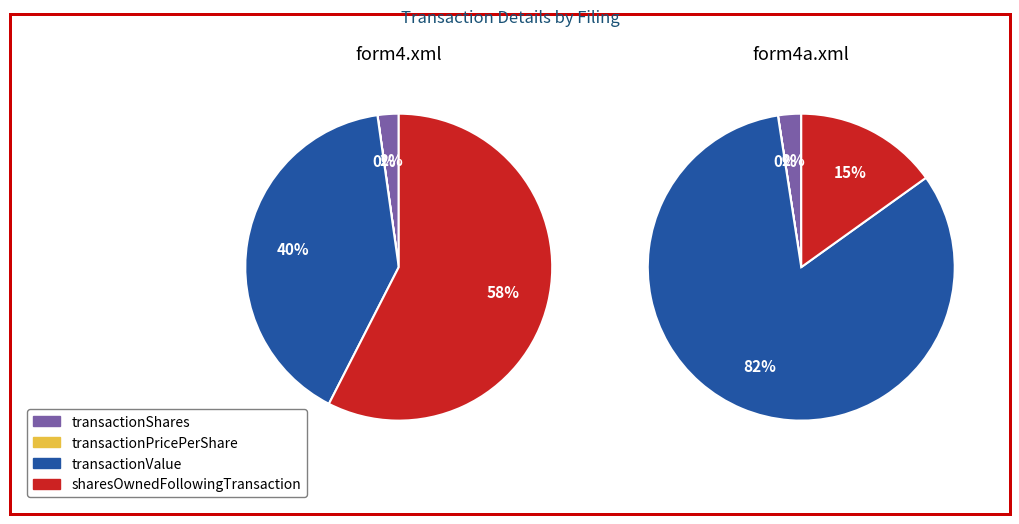

Which slice is the smallest?

transactionPricePerShare